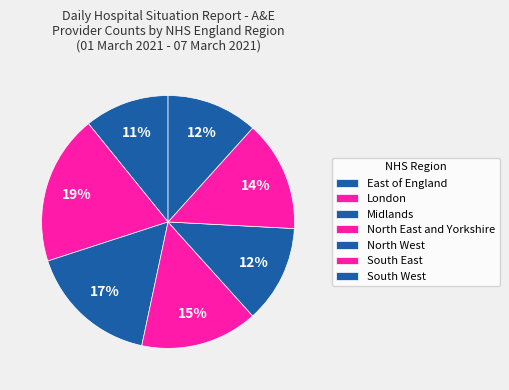

Combined, what portion of the pie is East of England and South East?

25.0%